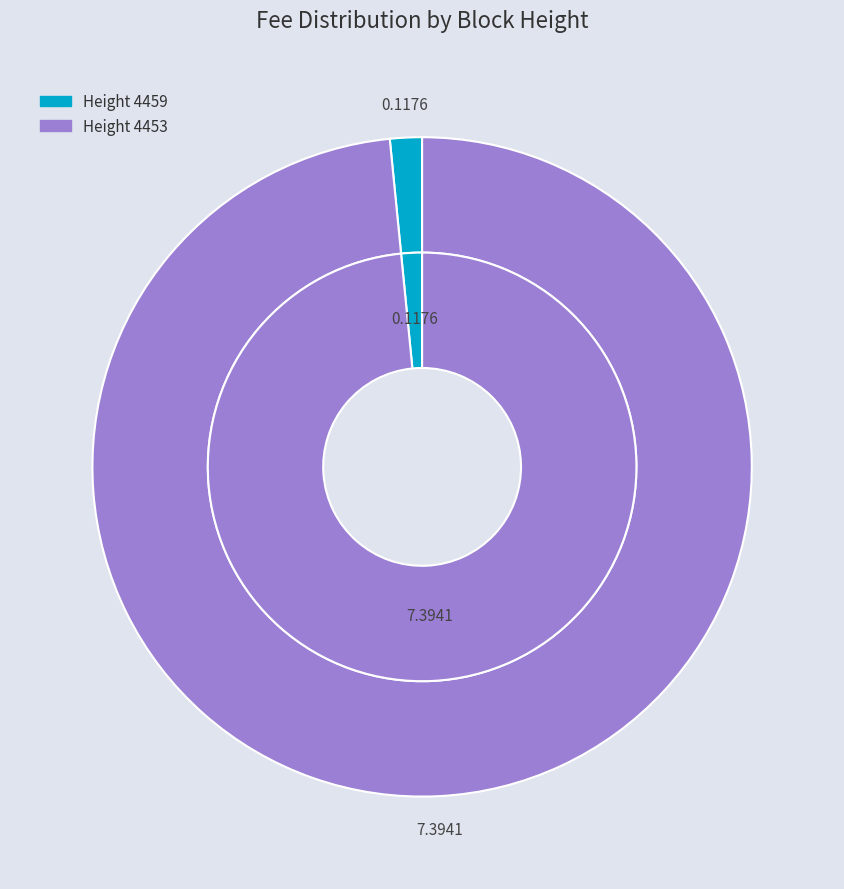

Do 4453 and 4459 together represent more than half of the pie?

Yes